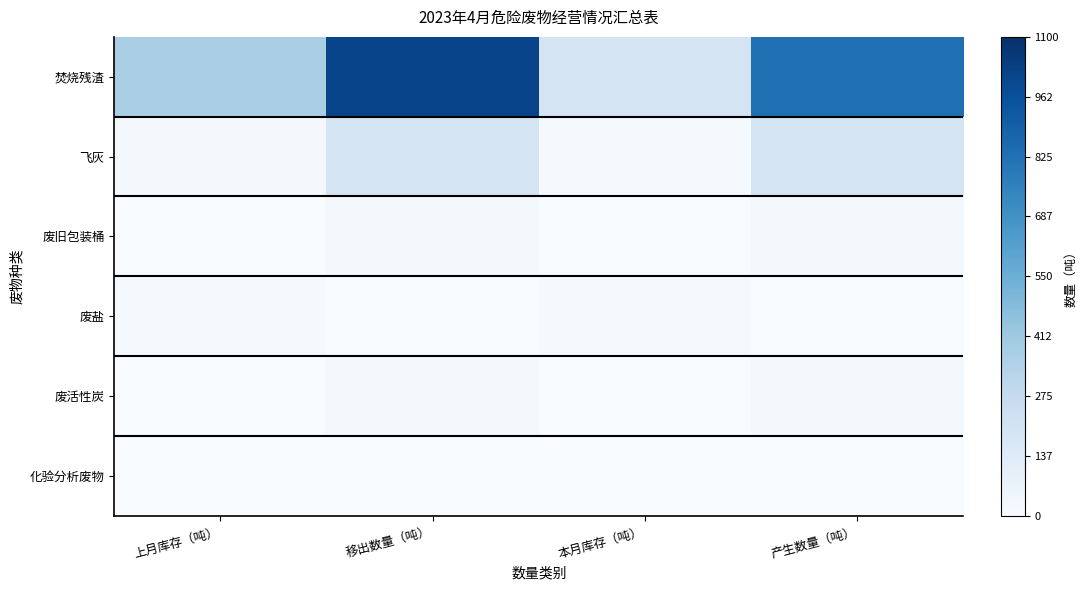

Which category has the lowest value across all series?

上月库存（吨）